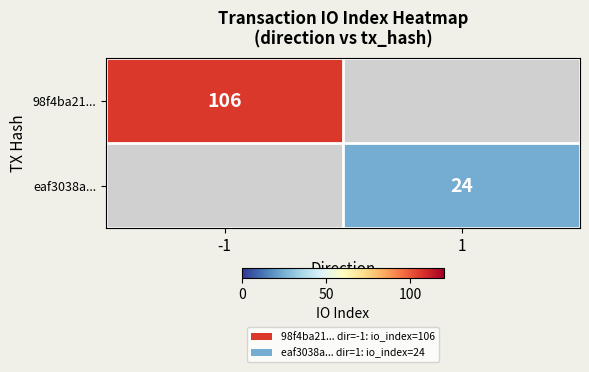

The value of eaf3038a... at 1 is 16. True or false?

False